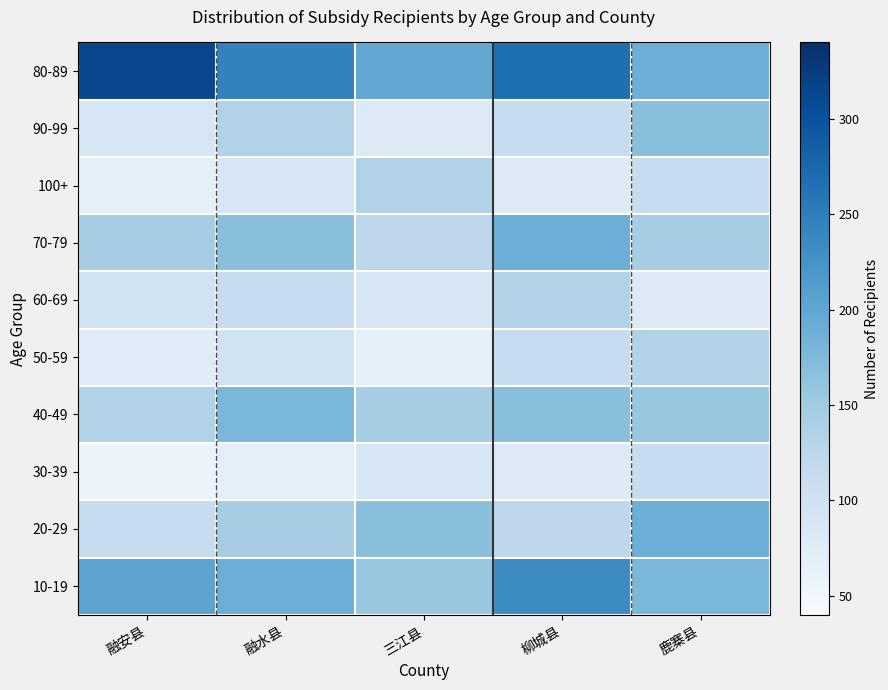

What is the greatest value displayed?

312